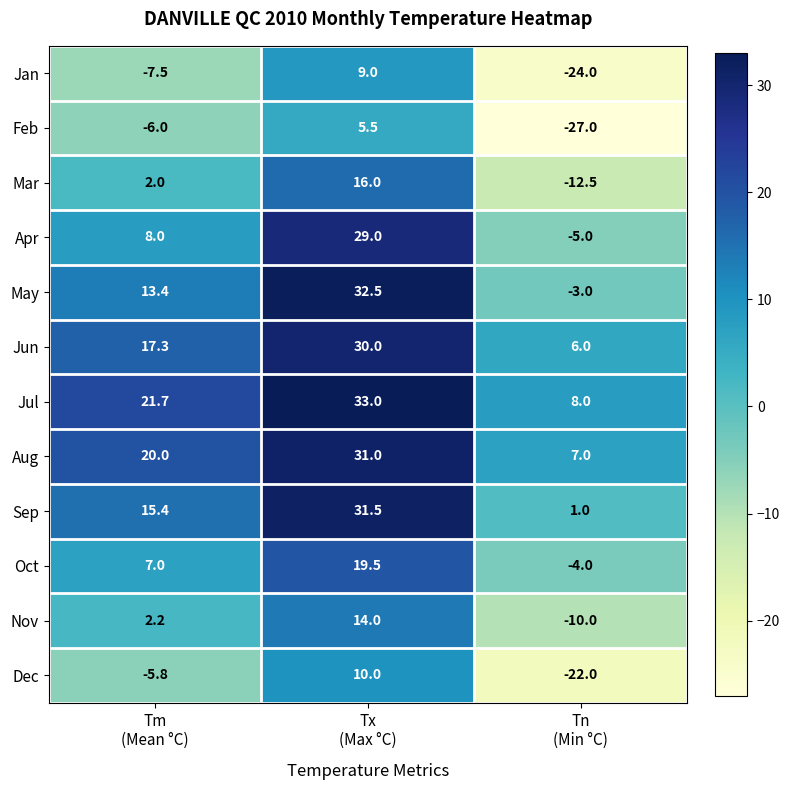

Which series has the largest total across all categories?

Jul